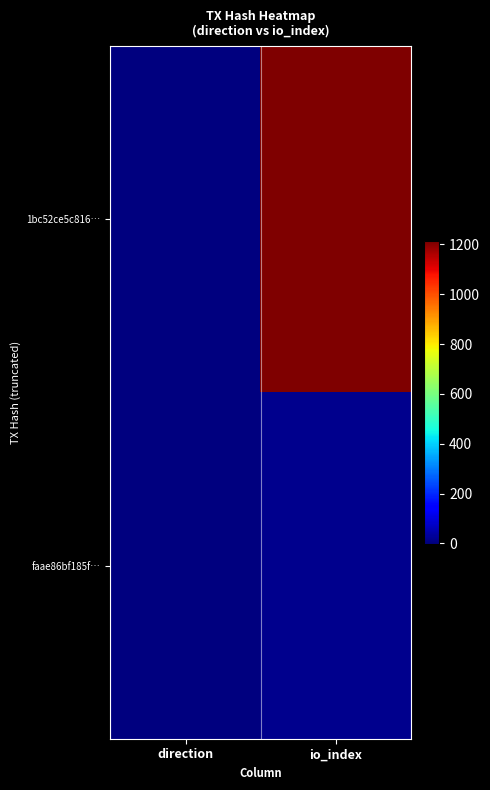

How many distinct data groups are displayed?

2